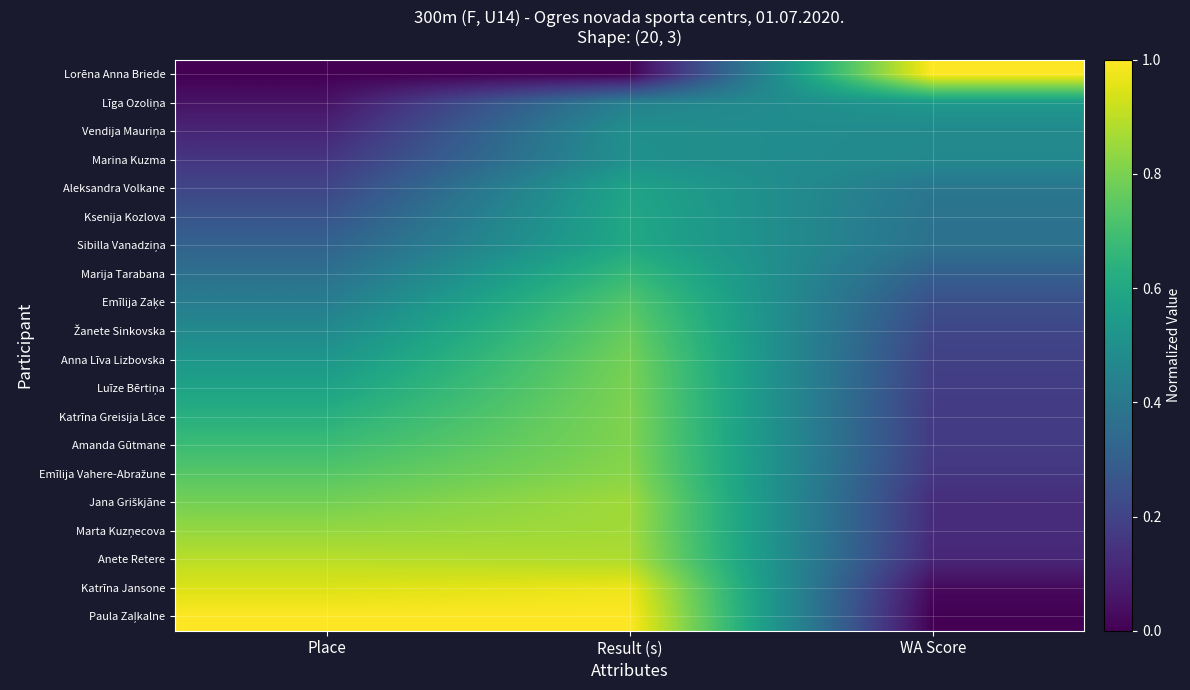

How many data points does each series have?

3